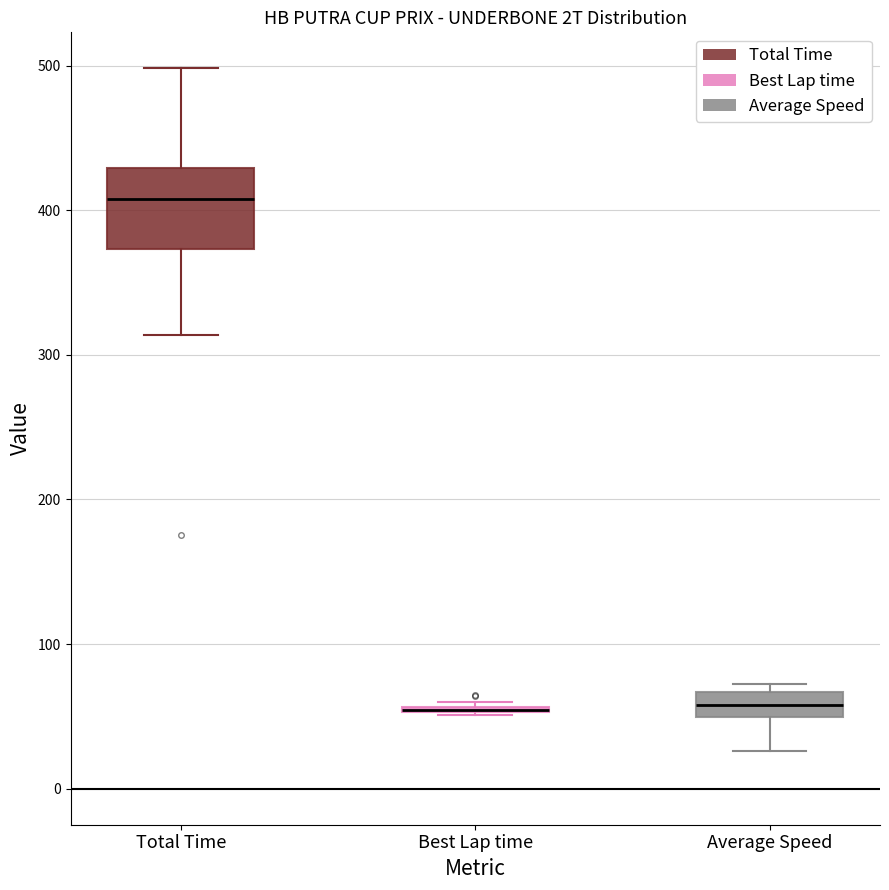

Where does the lower whisker of the box for Average Speed end on the y-axis? The values are not printed on the chart, so give them approximately, as read against the axis.

30